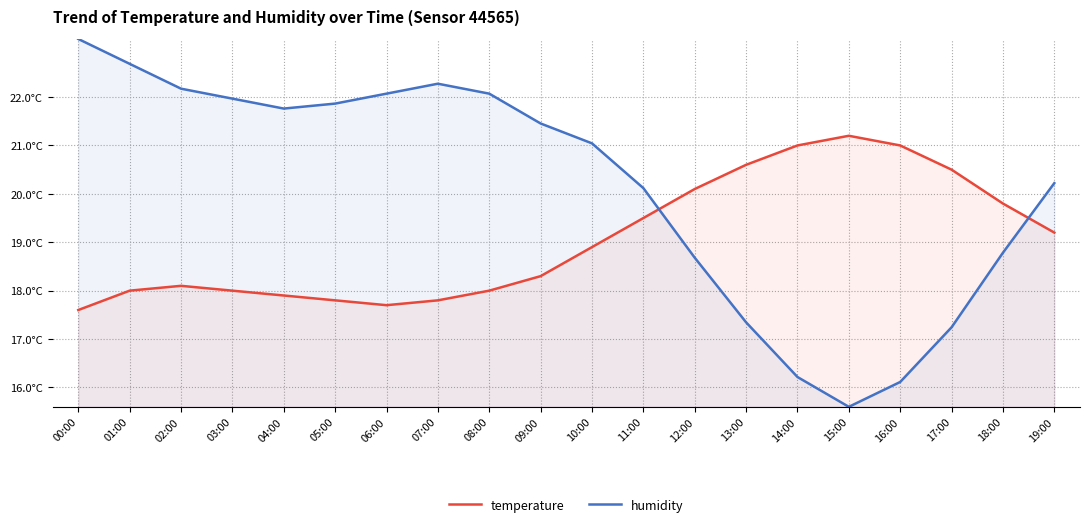

What is the label of the 8th point from the right?

12:00